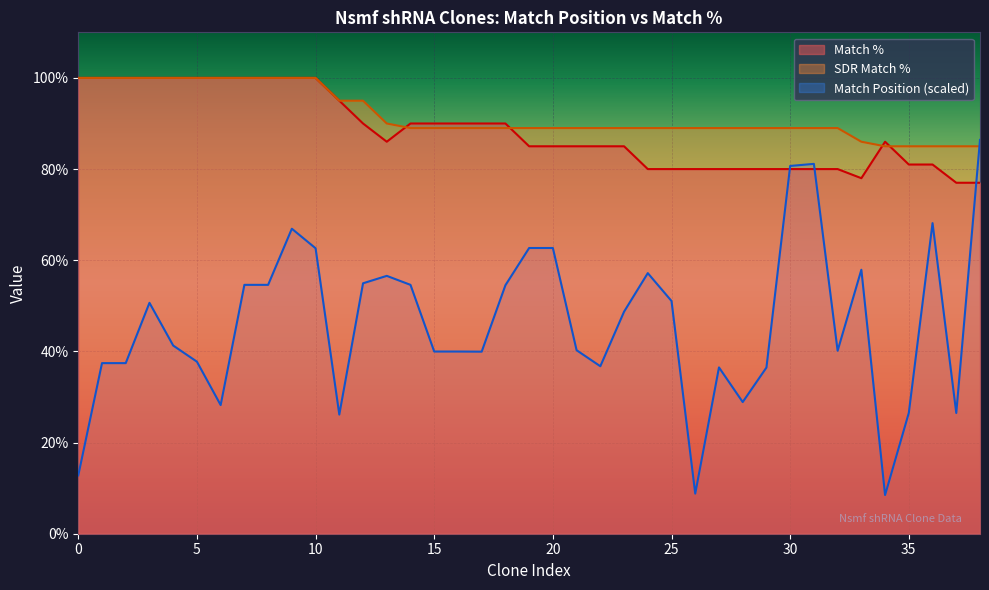

Which series has the largest total across all categories?

SDR Match %